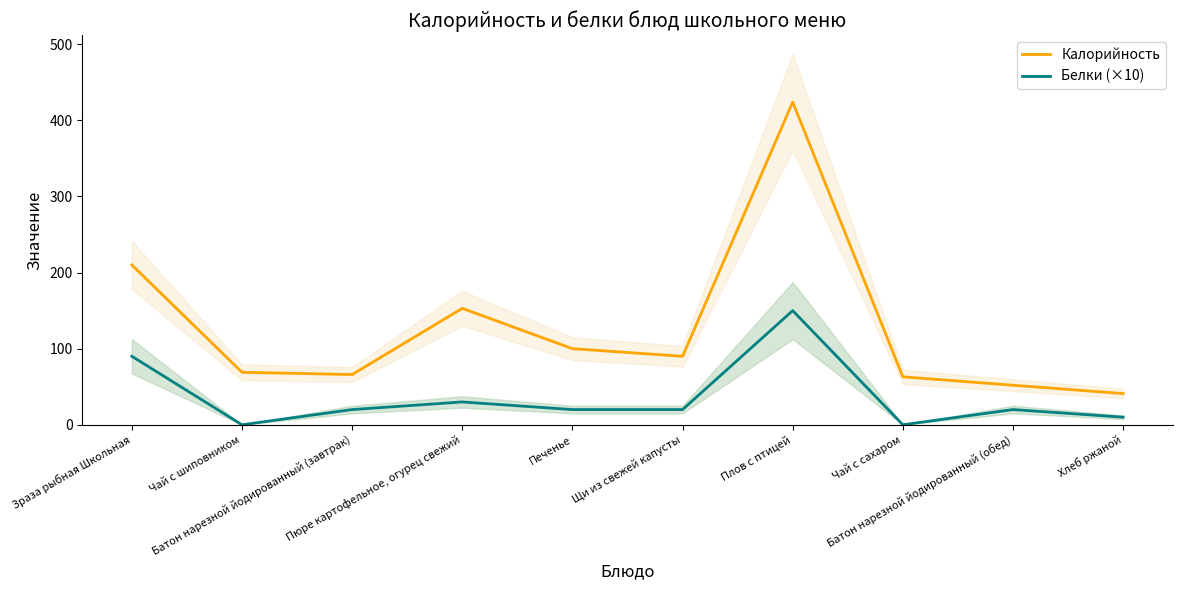

Count the number of data series in this chart.

2